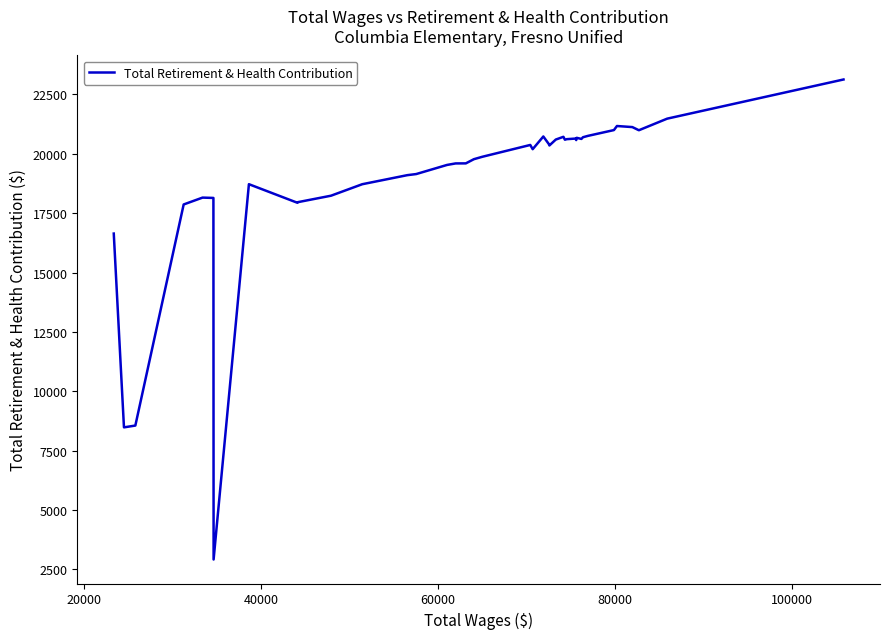

What is the average value?

18911